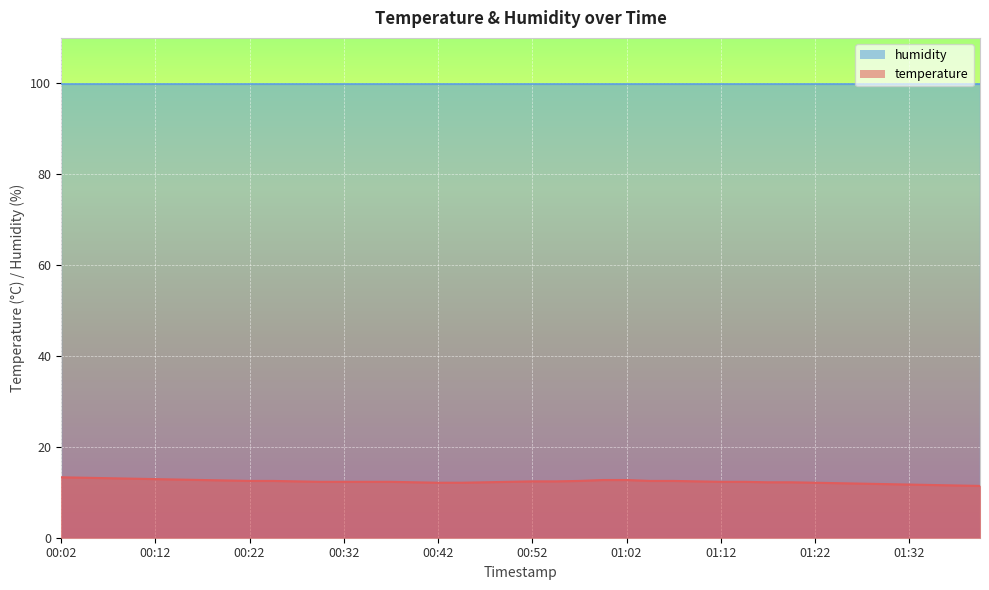

List the labels in order of value, smallest first.

01:40, 01:37, 01:35, 01:32, 01:30, 01:27, 01:25, 00:42, 00:44, 01:22, 00:39, 00:47, 01:17, 01:20, 00:29, 00:32, 00:34, 00:37, 00:49, 01:12, 01:15, 00:27, 00:52, 00:54, 01:10, 00:22, 00:24, 00:57, 01:05, 01:07, 00:19, 00:17, 01:00, 01:02, 00:14, 00:12, 00:09, 00:07, 00:04, 00:02